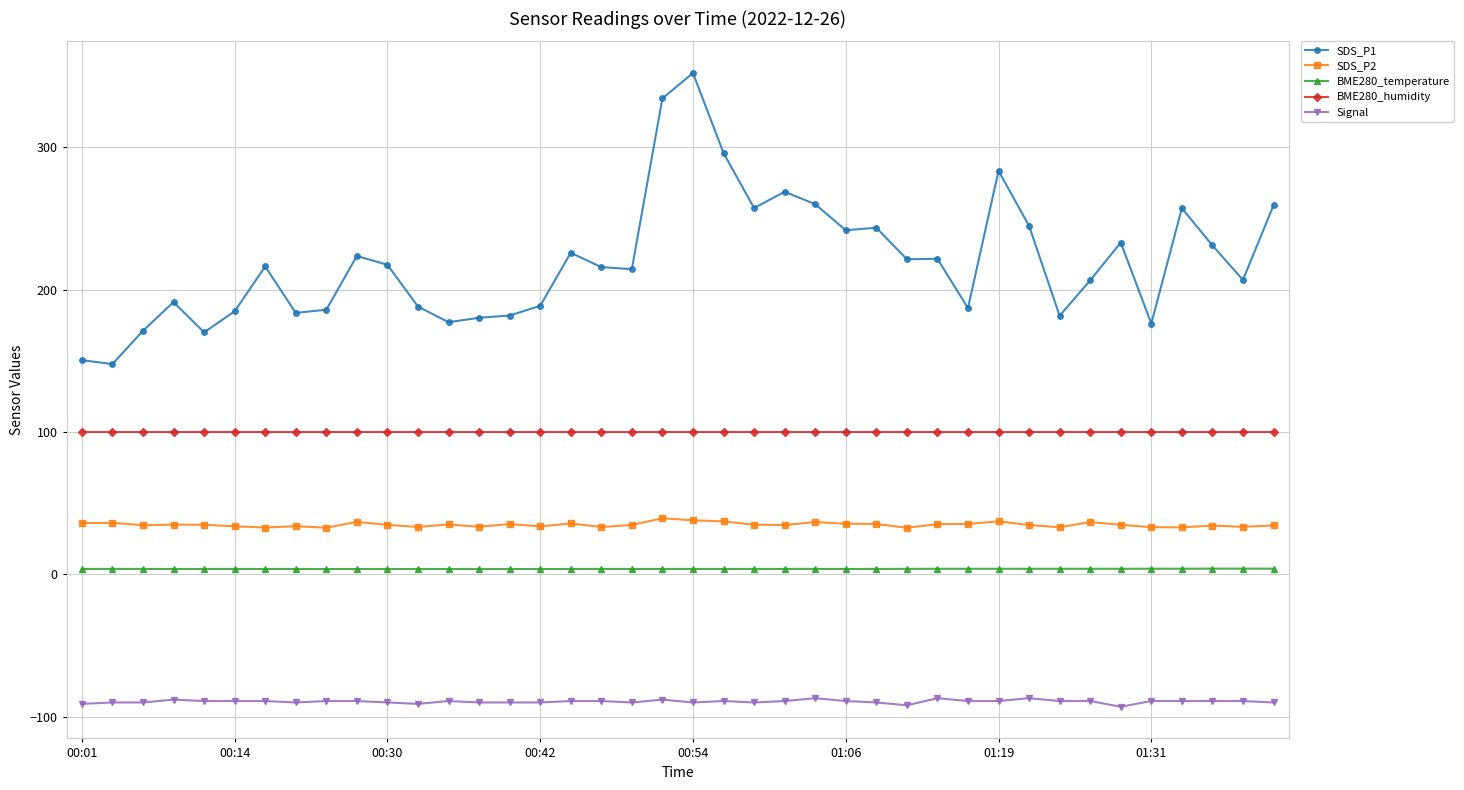

True or false: Signal has more than 2 interior local peaks.

True